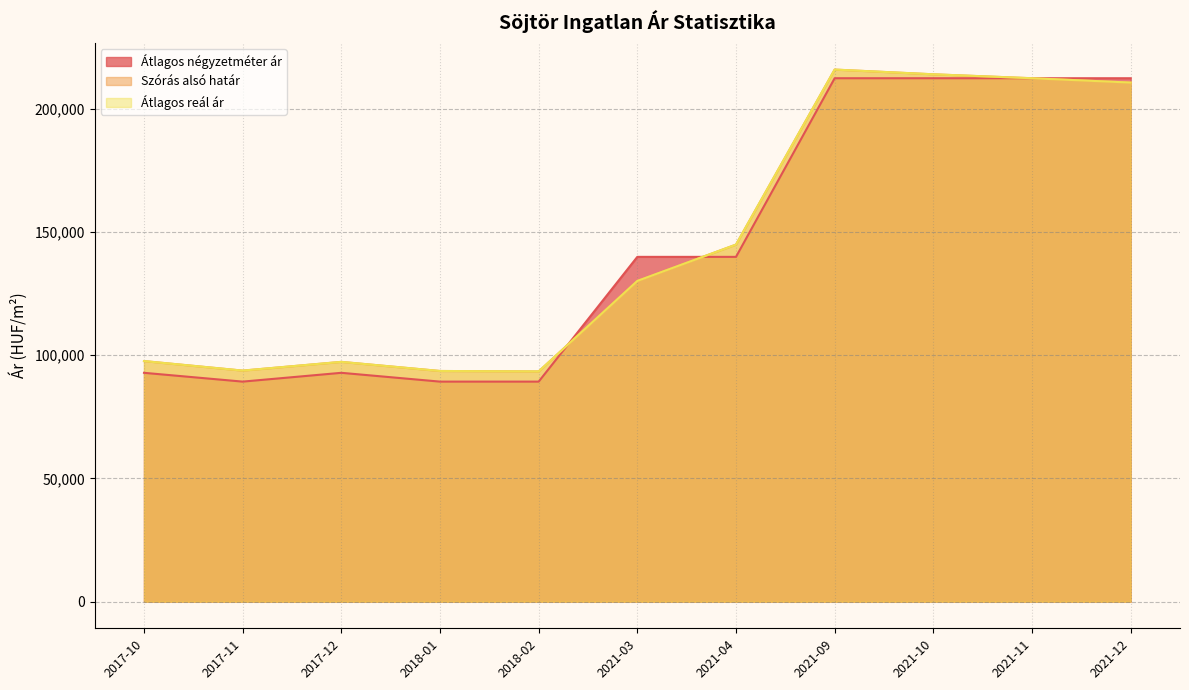

Which series has the largest range (max minus min)?

Átlagos négyzetméter ár